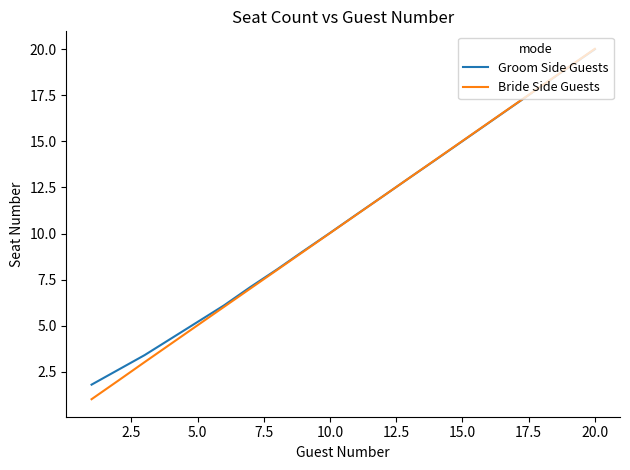

Which series has the largest range (max minus min)?

Bride Side Guests